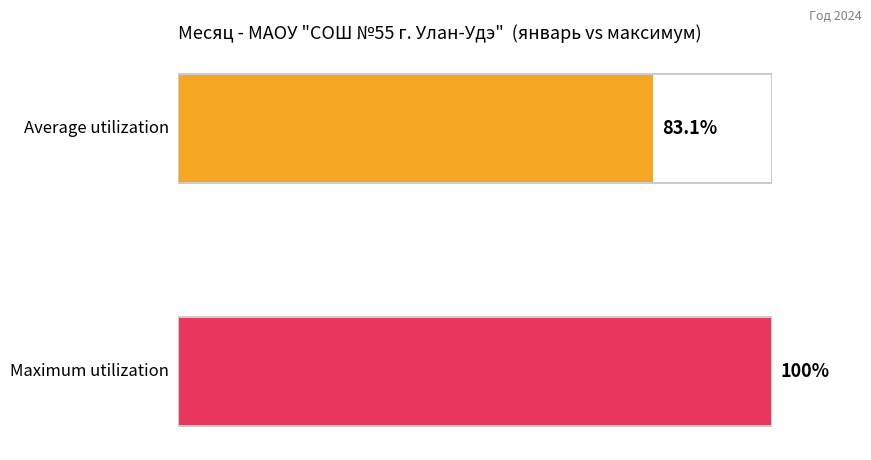

List the series in order of their peak value, lowest first.

Average utilization, Maximum utilization